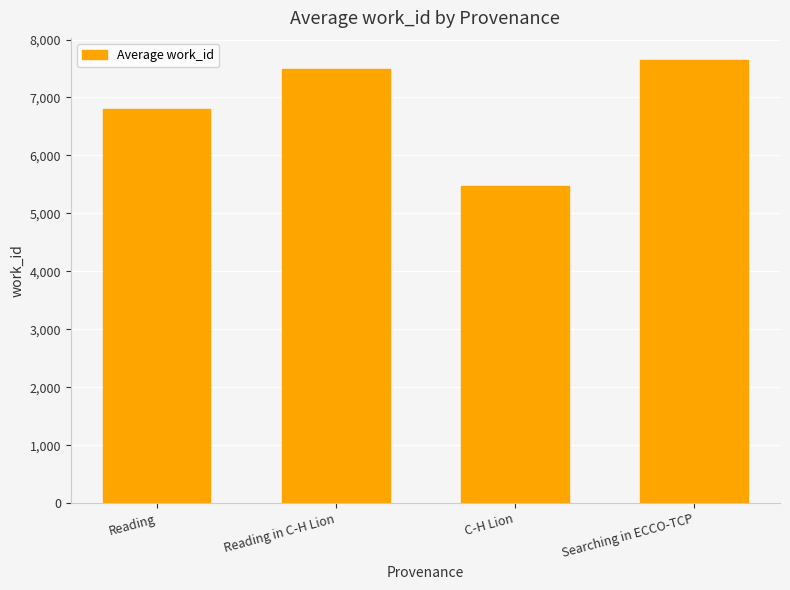

Between Reading and Searching in ECCO-TCP, which is larger?

Searching in ECCO-TCP